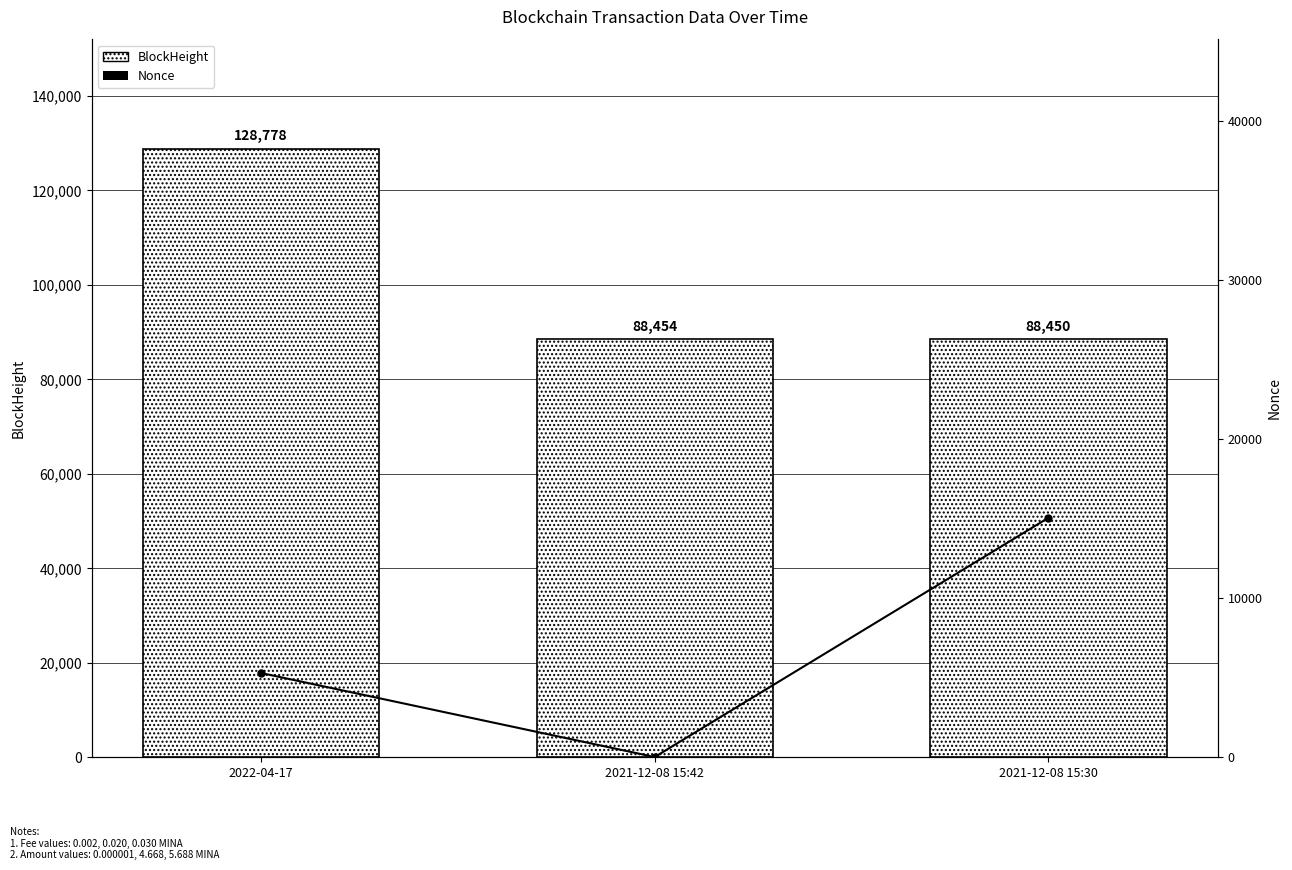

At which label is BlockHeight closest to 108614?

2021-12-08 15:42